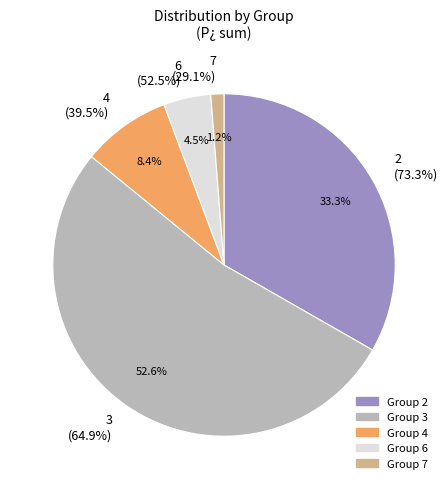

Count the number of slices in the pie.

5